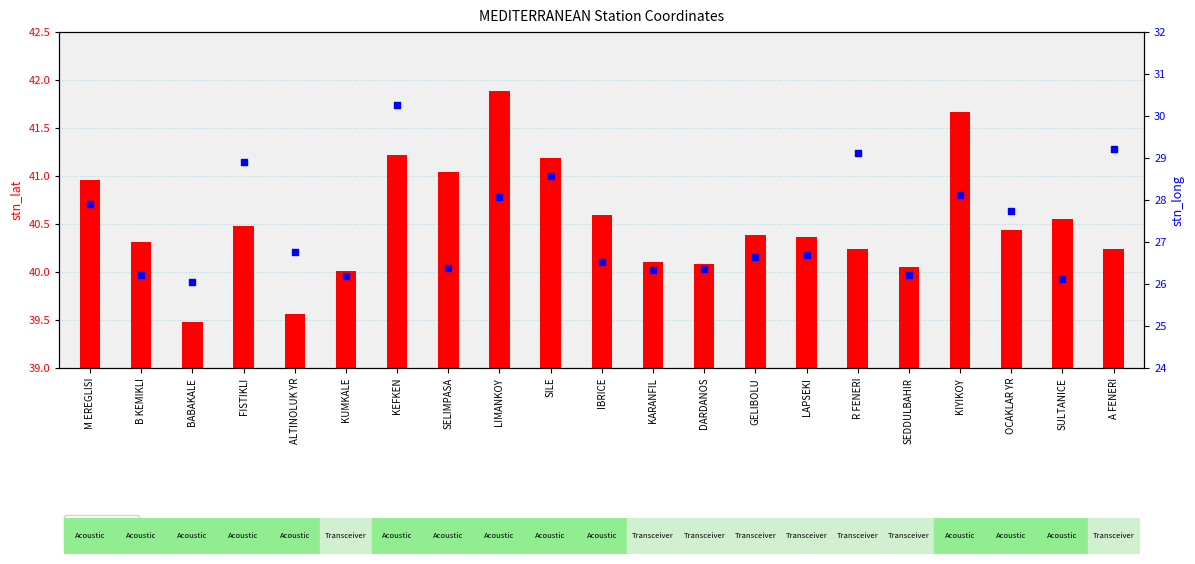

Is the value of stn_lat at SELIMPASA greater than the value of stn_long at B KEMIKLI?

Yes